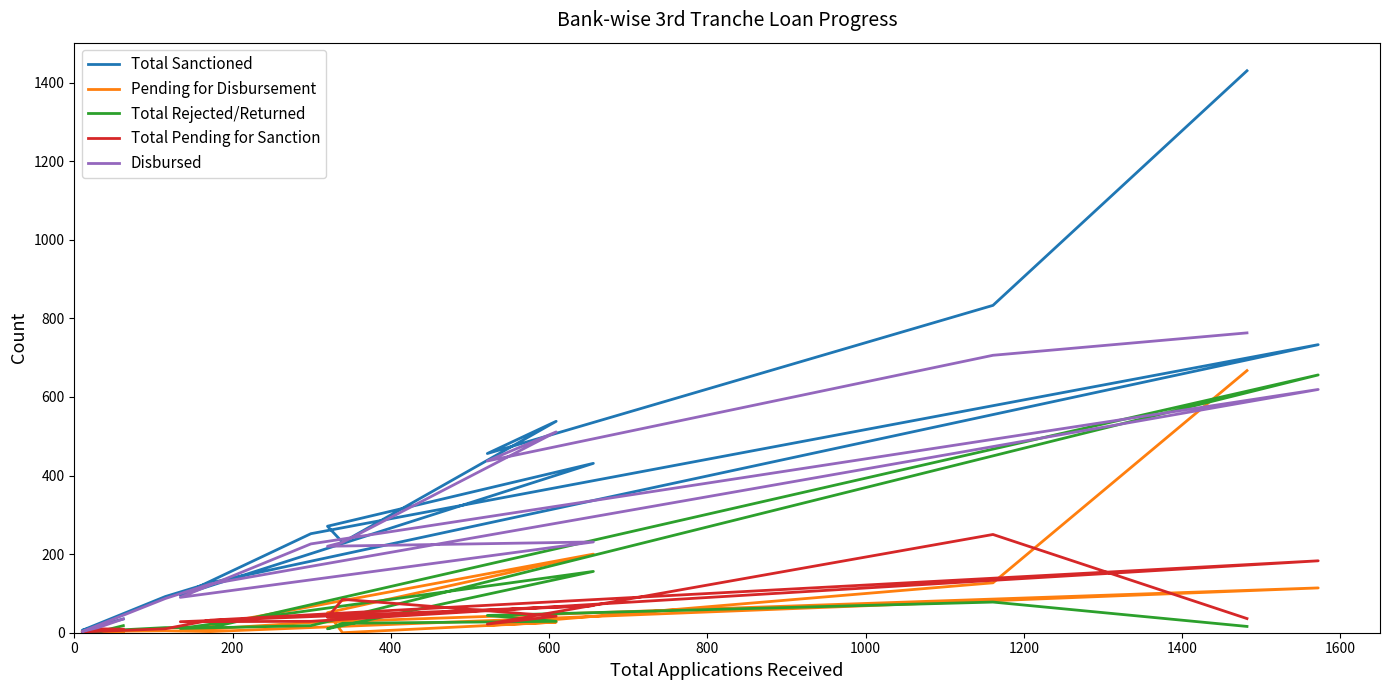

True or false: Disbursed has more than 2 interior local peaks.

True